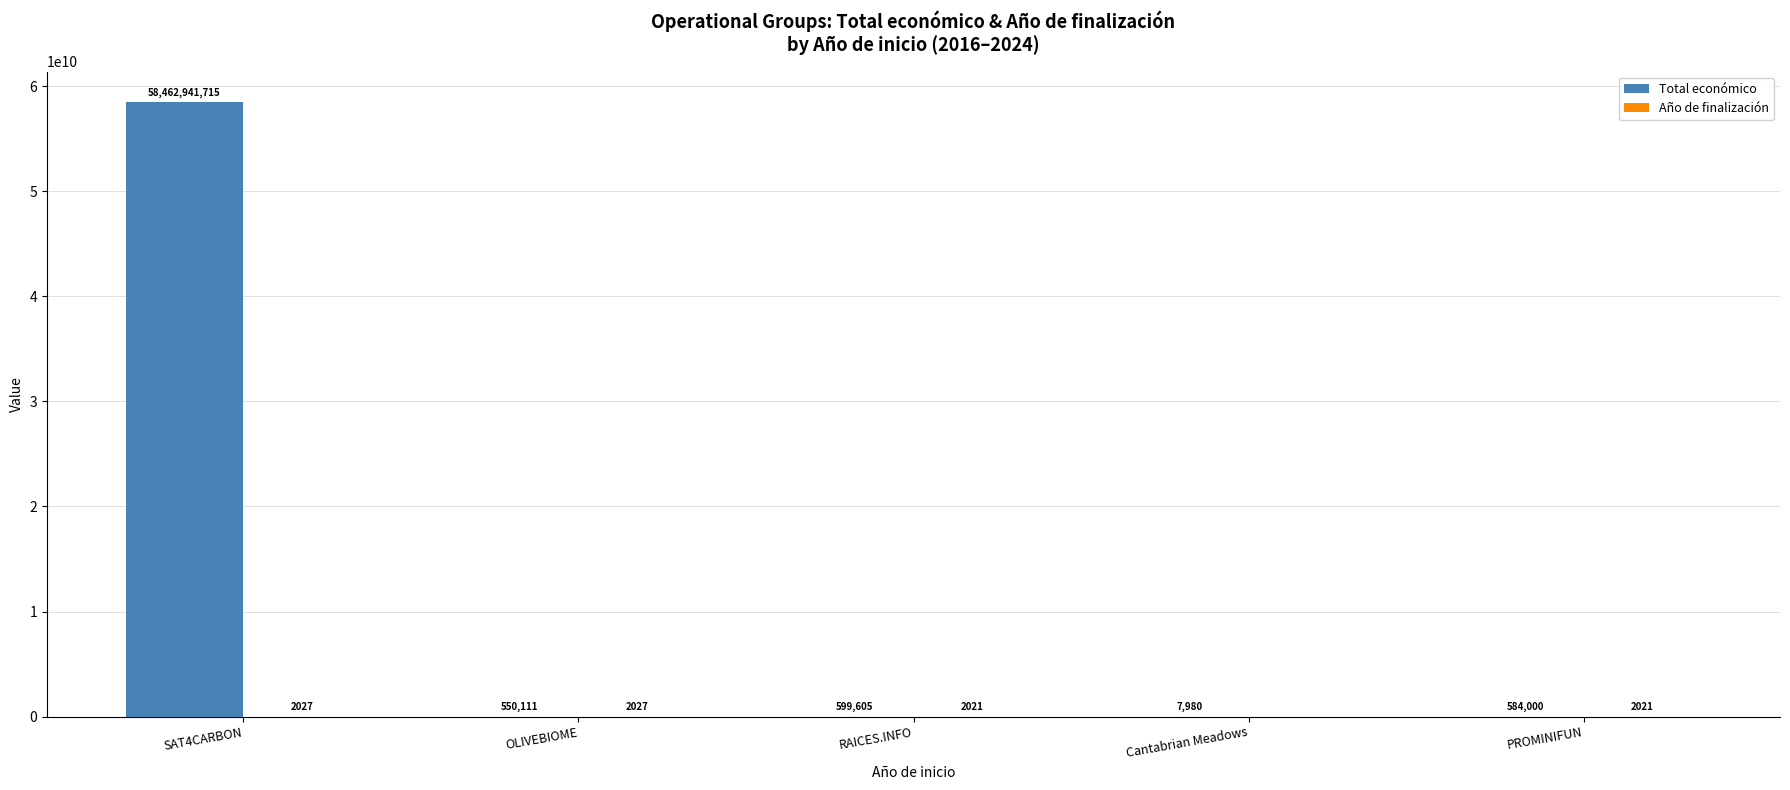

What is the sum of all Total económico values?

58464683411